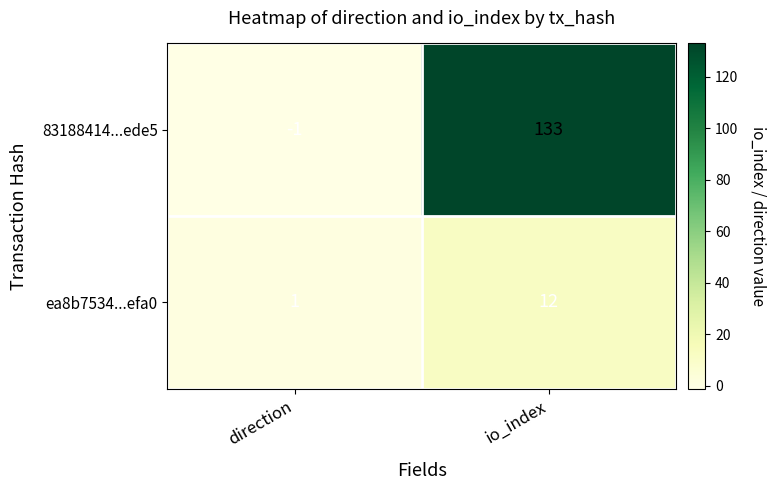

What is the difference between the 83188414...ede5 values at io_index and direction?

134